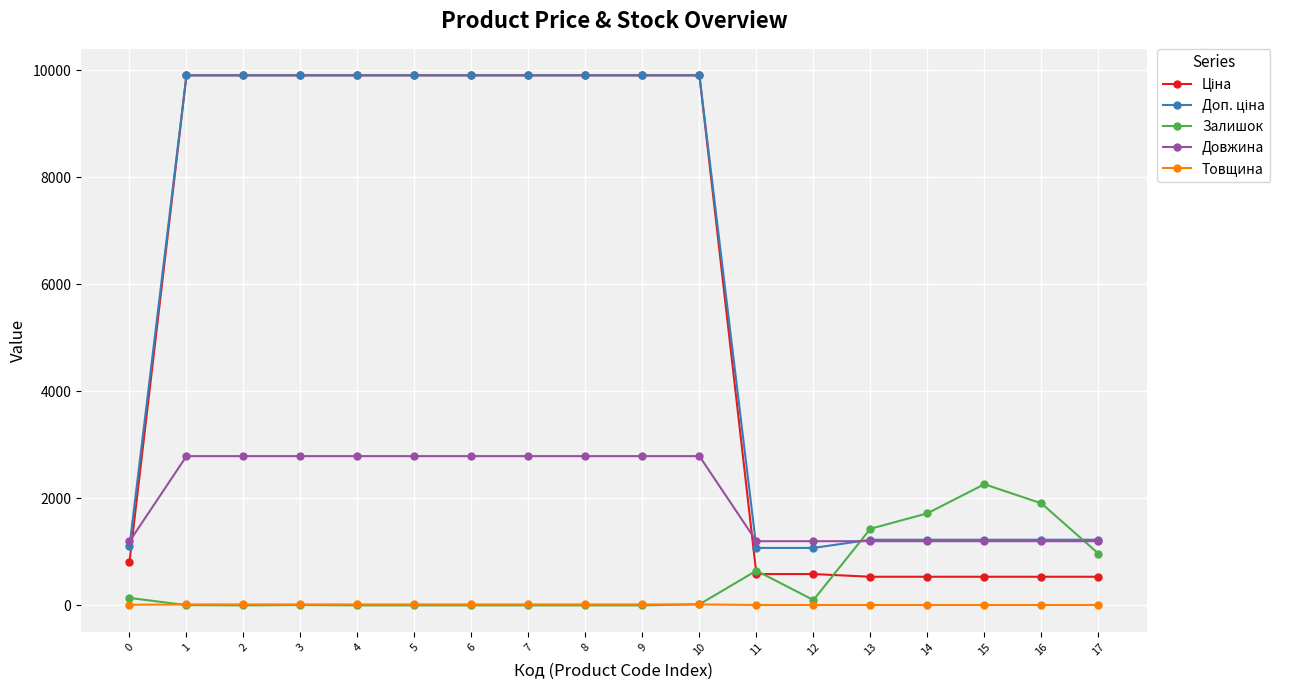

What is the greatest value displayed?

9908.5